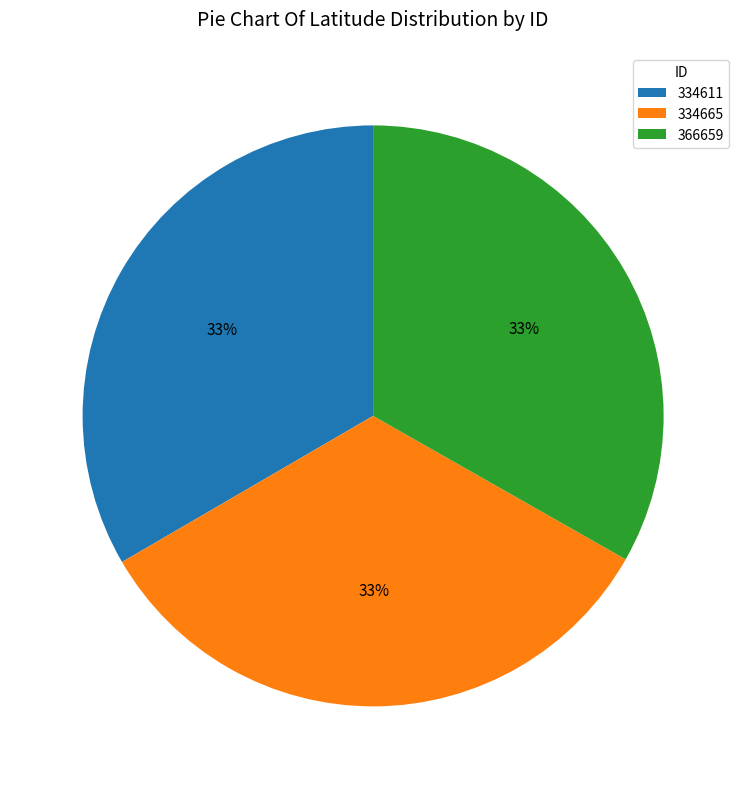

Is there any slice that represents more than half of the pie?

No